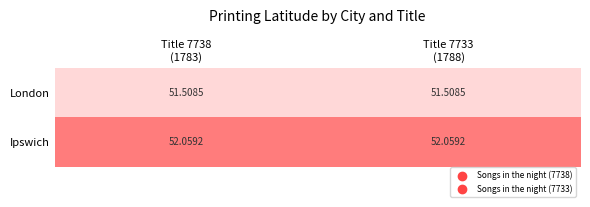

Count the number of data series in this chart.

2